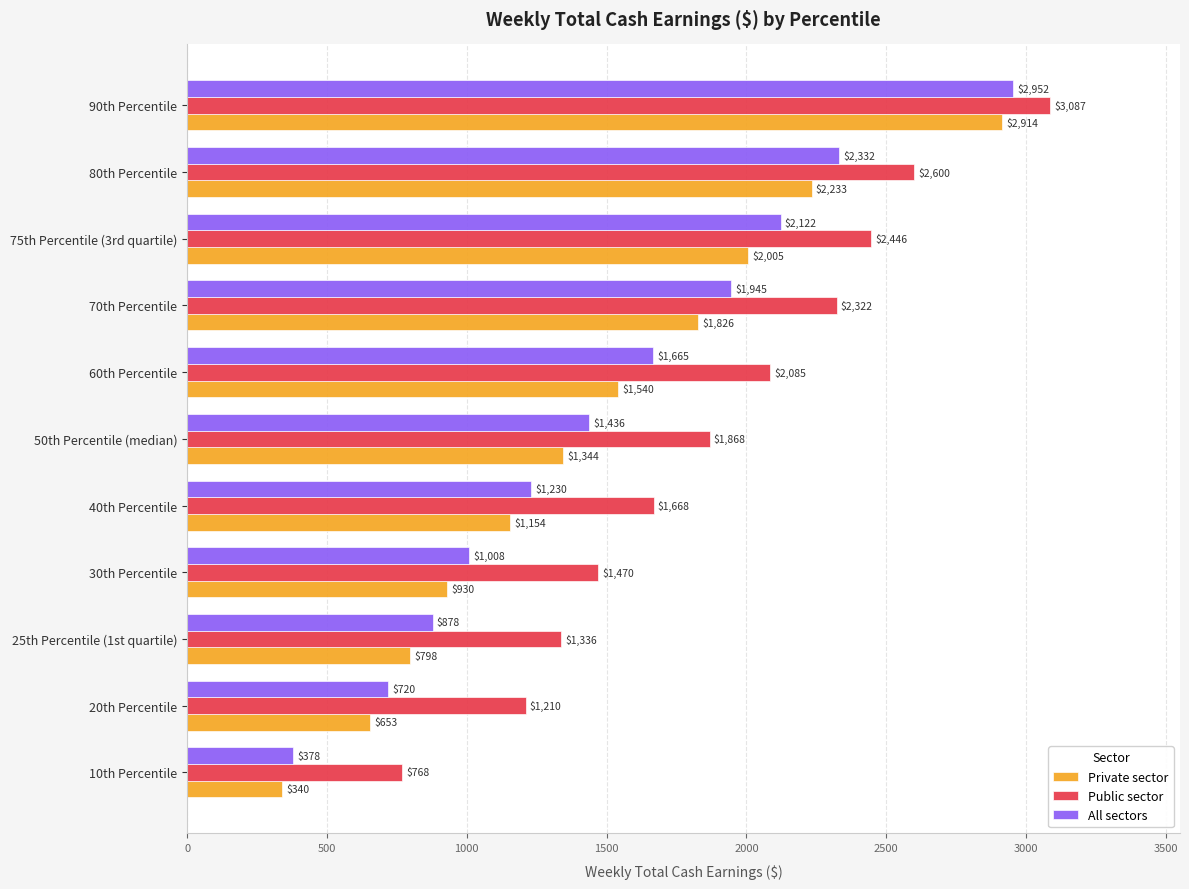

Is it true that Public sector equals 2600 at 80th Percentile?

True